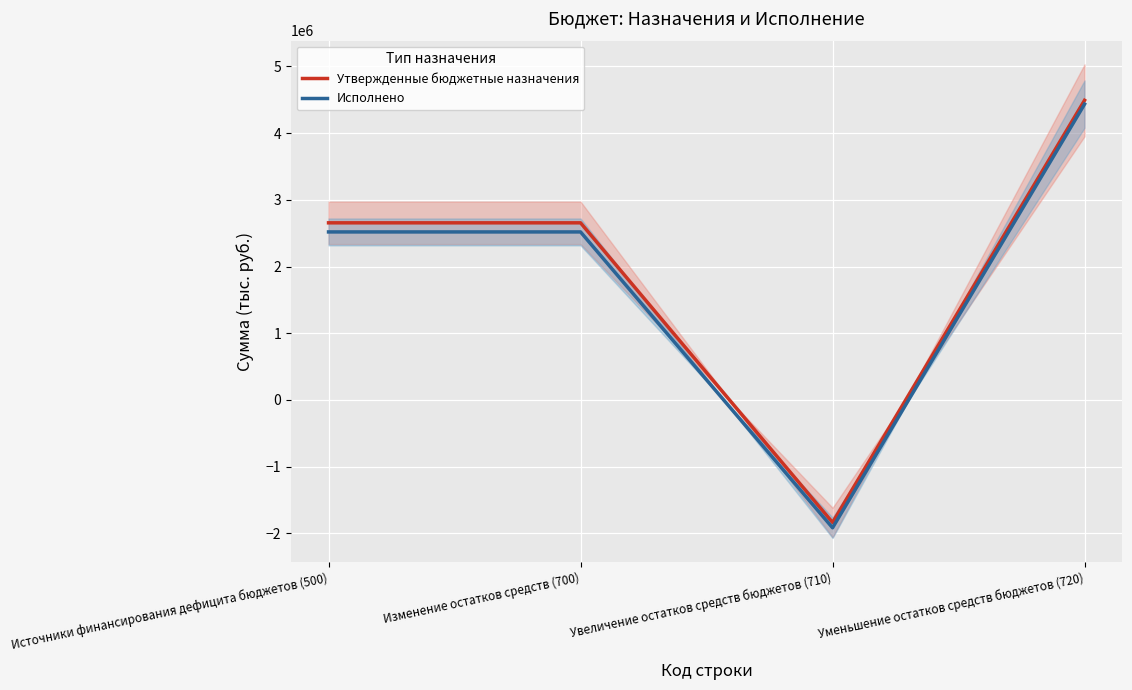

What are all the series names shown in the legend?

Утвержденные бюджетные назначения, Исполнено